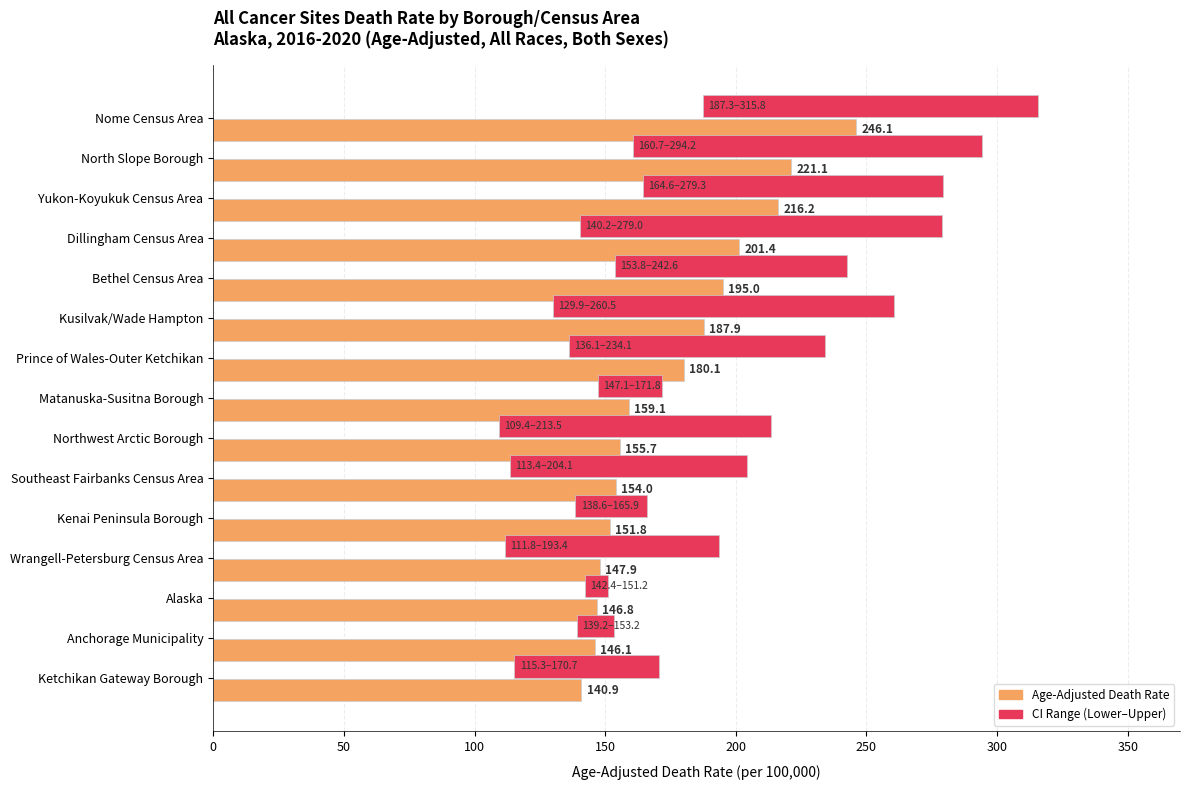

The CI Range (Lower–Upper) series shows 14.0 at Anchorage Municipality. True or false?

True